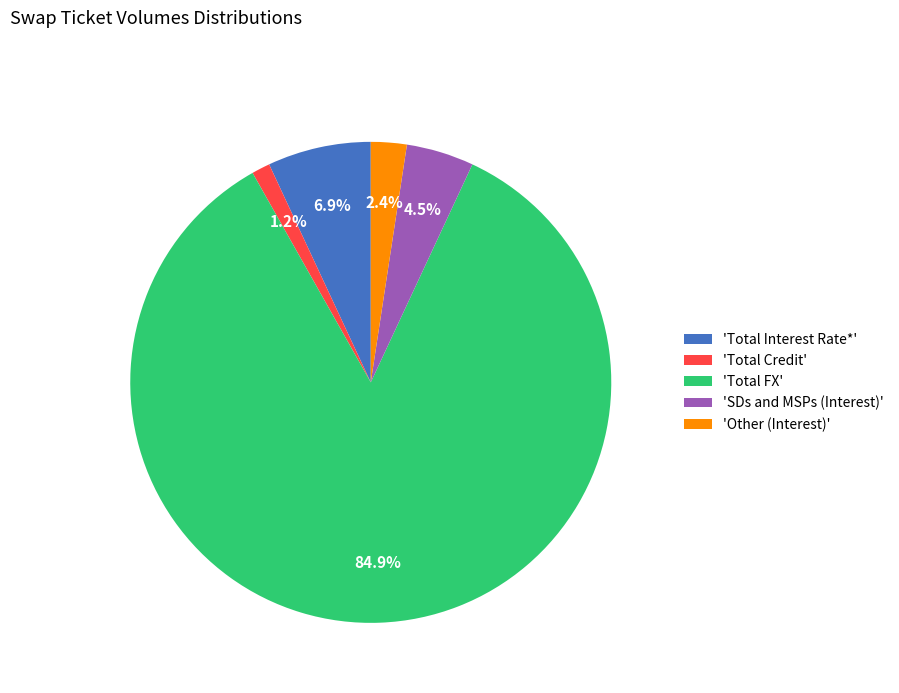

Rank the categories by value from highest to lowest.

'Total FX', 'Total Interest Rate*', 'SDs and MSPs (Interest)', 'Other (Interest)', 'Total Credit'